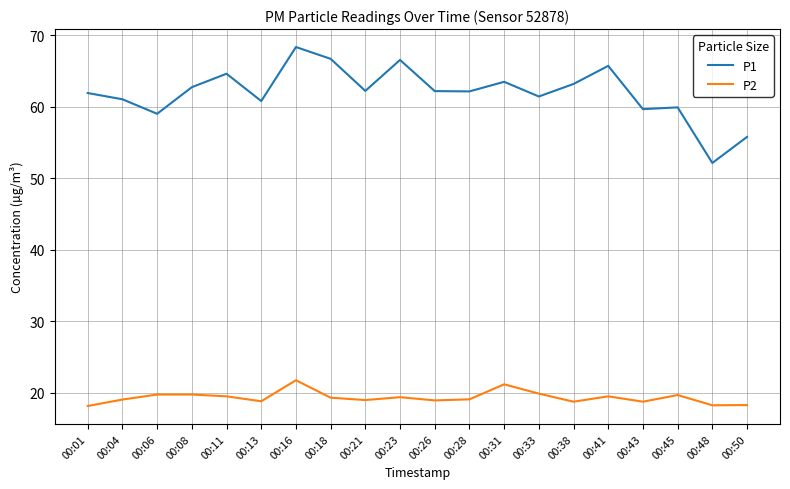

What is the minimum value shown in the chart?

18.2